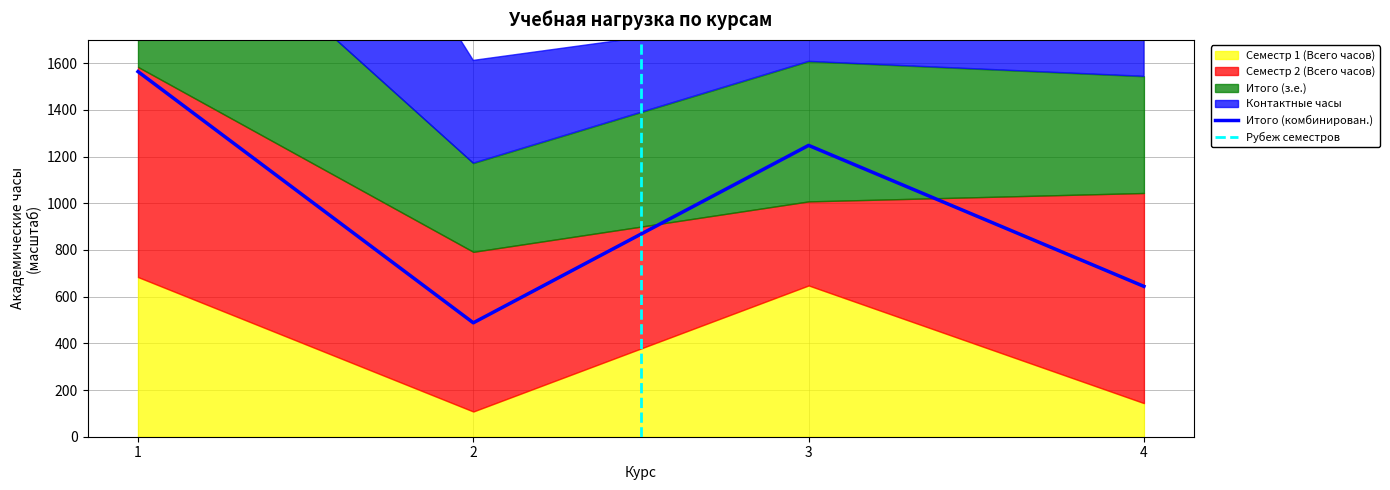

In Итого (комбинирован.), how many points are higher than both neighbors (excluding endpoints)?

1